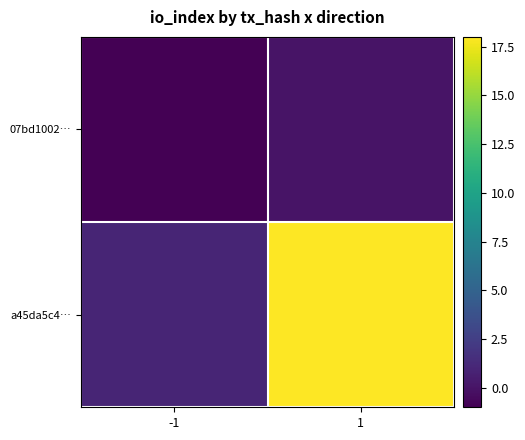

Between -1 and 1, which series saw the biggest shift?

a45da5c4…